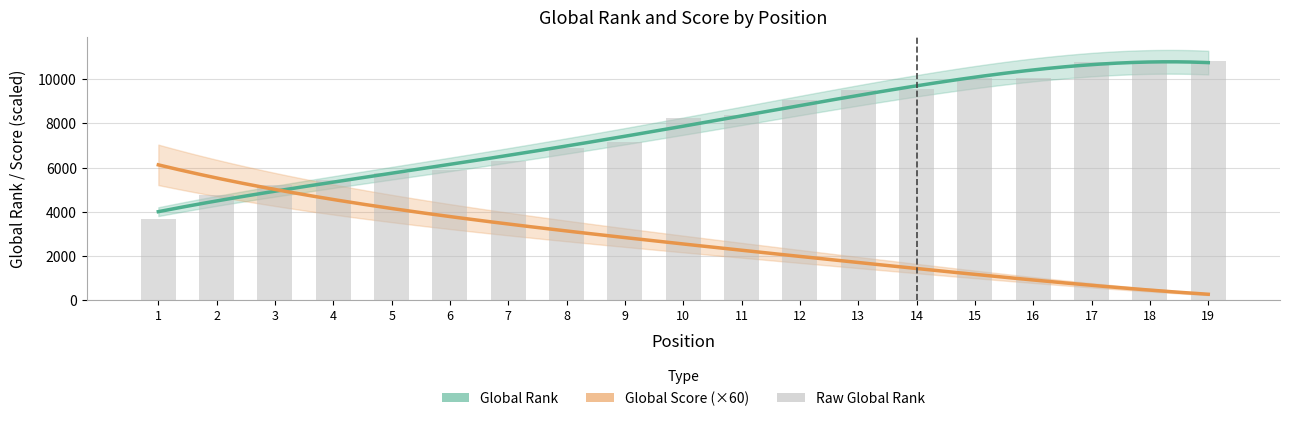

What is the maximum value shown in the chart?

10845